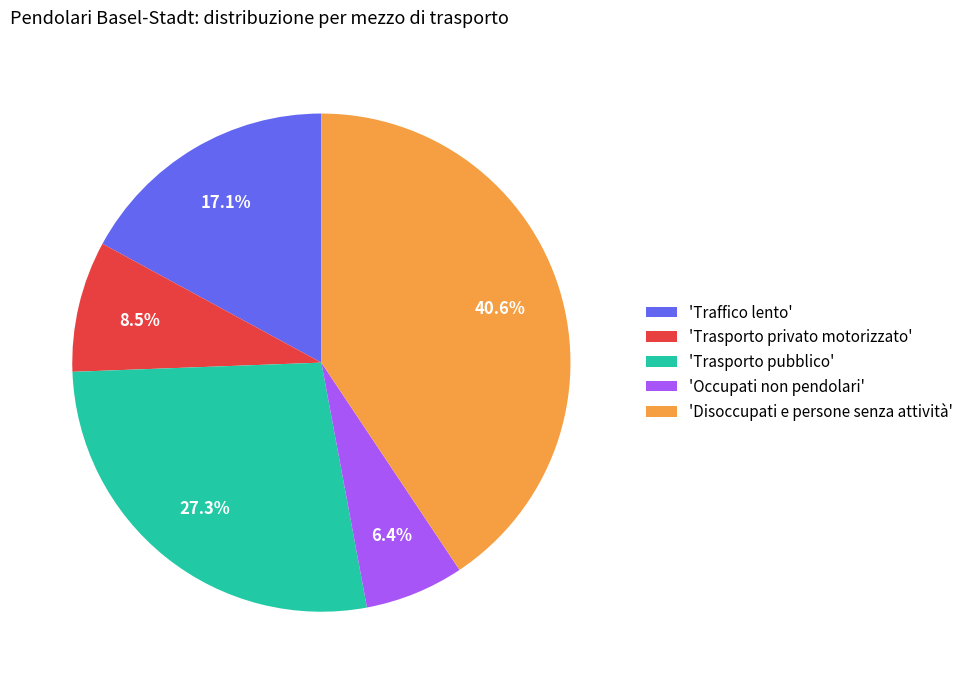

Rank the categories by value from lowest to highest.

'Occupati non pendolari', 'Trasporto privato motorizzato', 'Traffico lento', 'Trasporto pubblico', 'Disoccupati e persone senza attività'